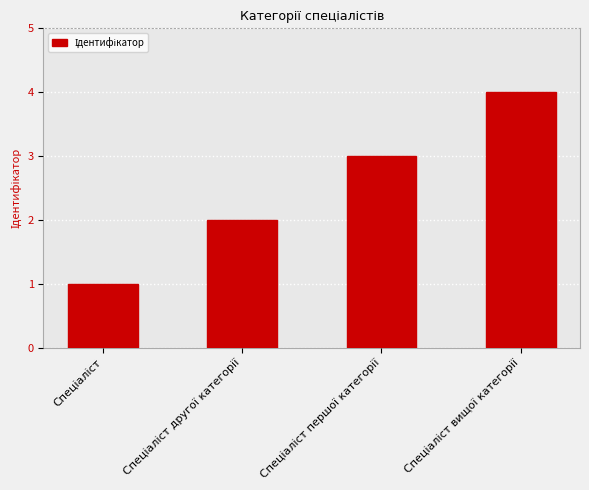

What is the difference between the maximum and minimum values?

3